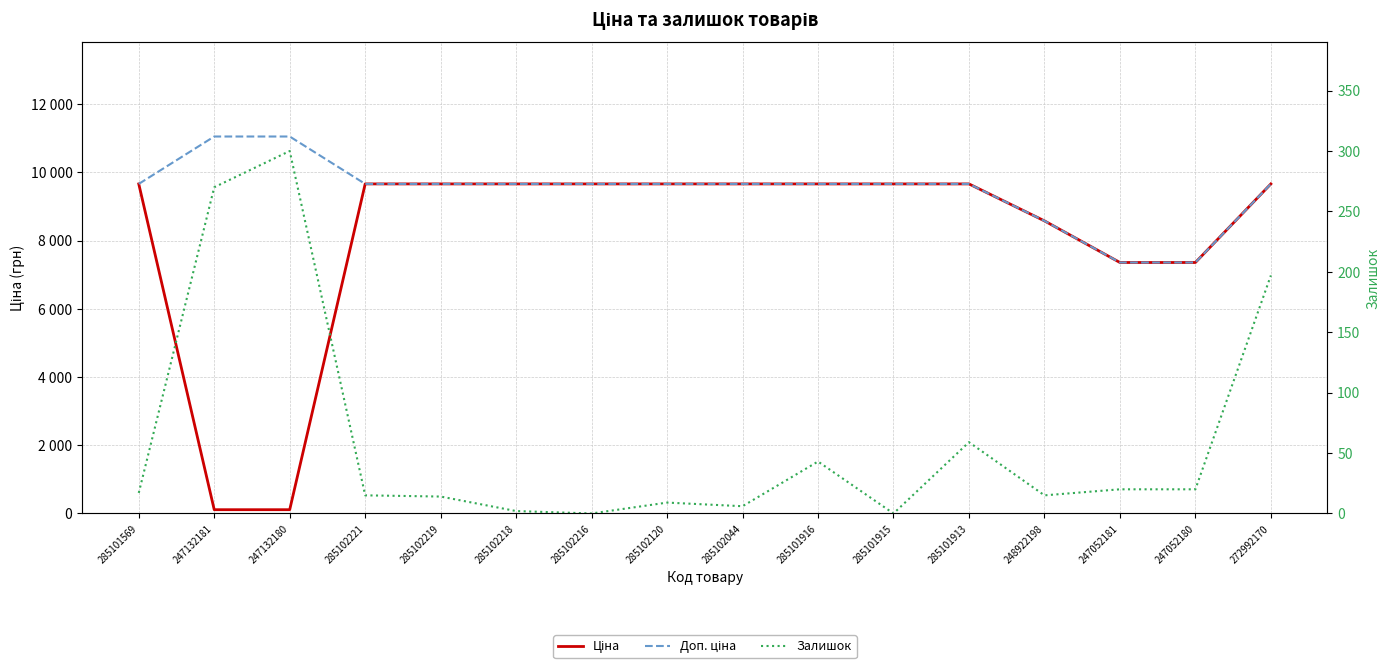

The value of Залишок at 285102219 is 14.0. True or false?

True